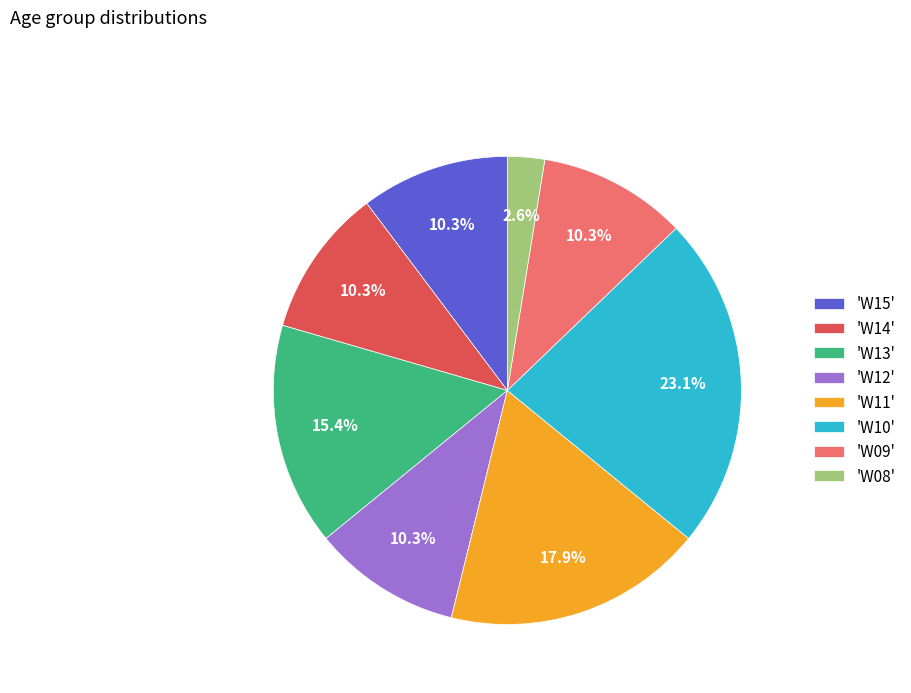

Approximately how many times larger is the value at 'W14' compared to 'W08'?

4.0